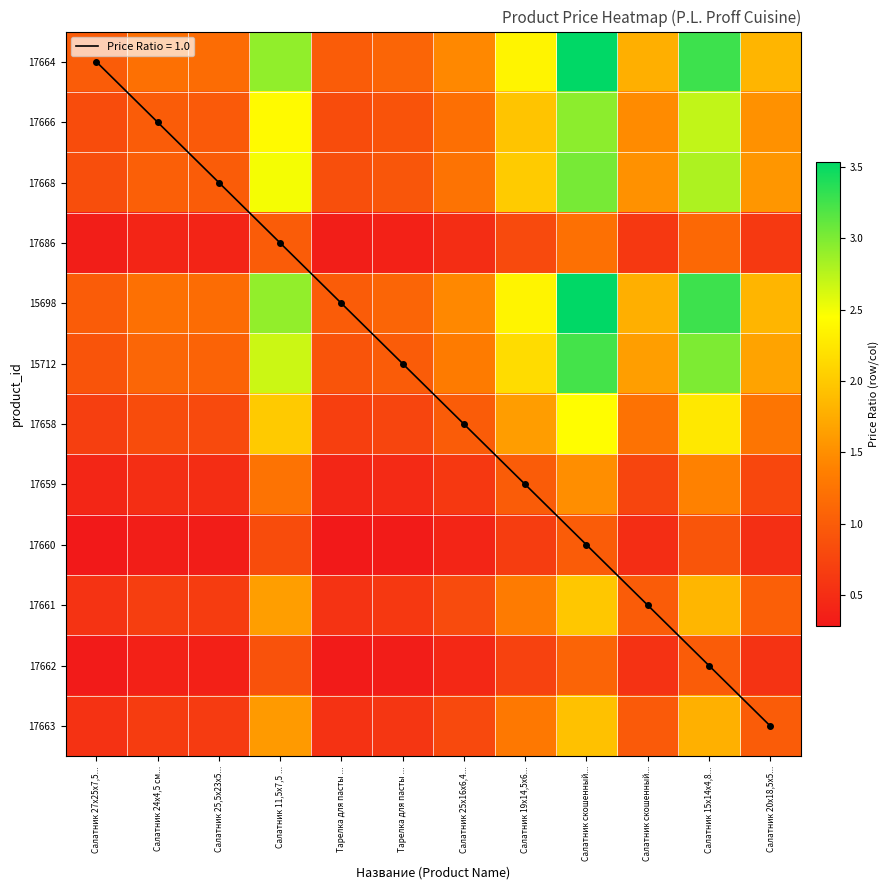

Rank the series by their maximum value, from highest to lowest.

17664, 15698, 15712, 17668, 17666, 17658, 17661, 17663, 17659, 17686, 17662, 17660